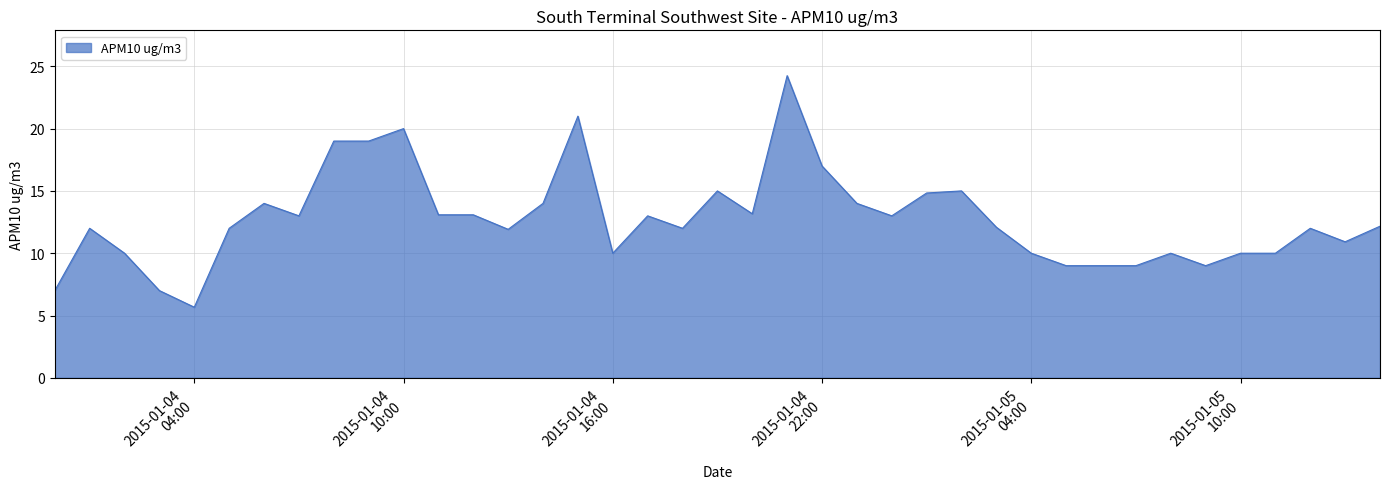

How many lines are shown in the chart?

1